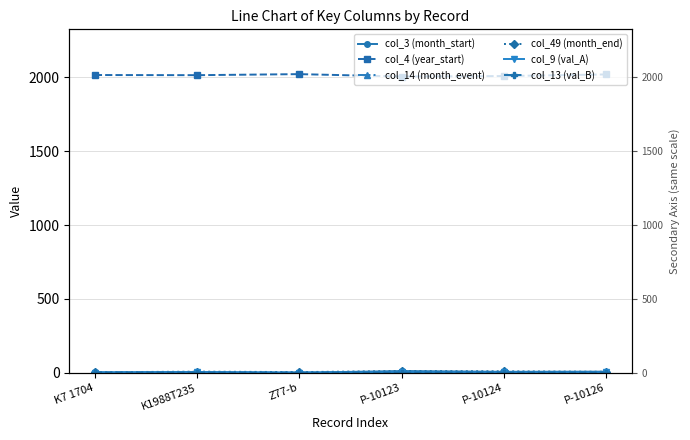

At which category does col_14 (month_event) reach its first local peak?

K1988T235